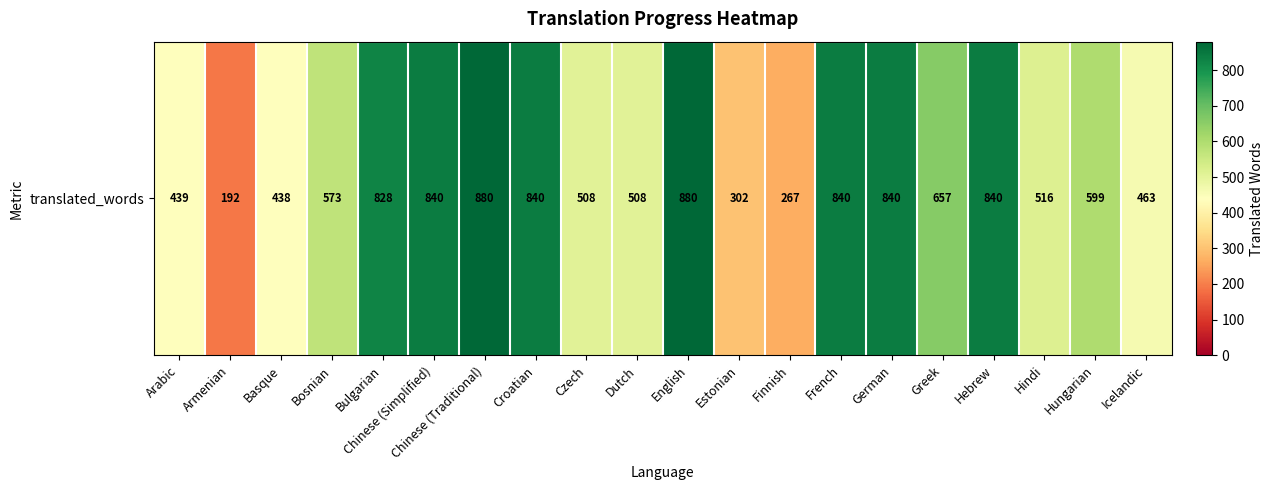

What is the difference between the values at Estonian and Czech?

206